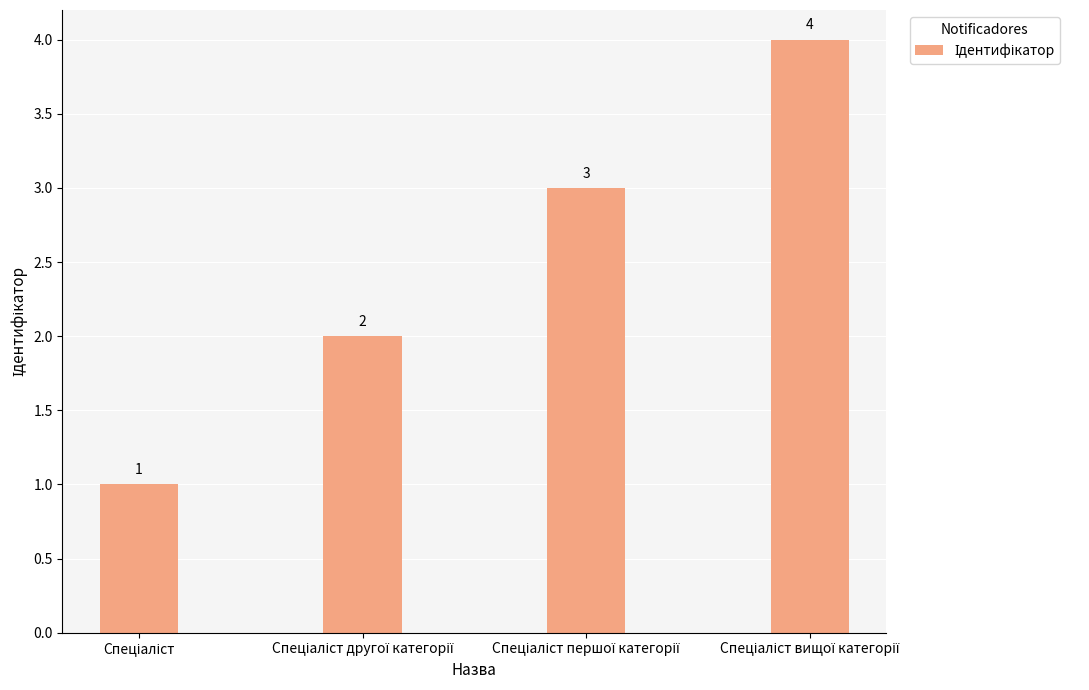

What is the greatest value displayed?

4